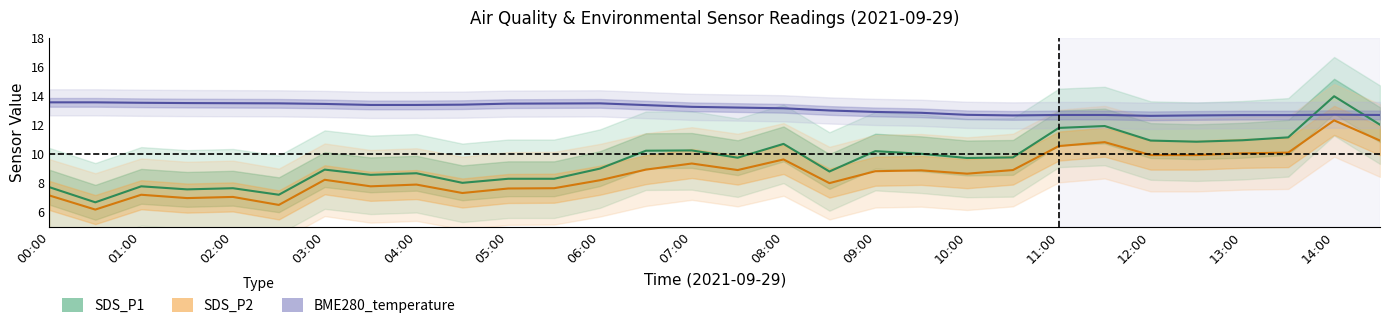

Which has a higher value, 05:00 or 01:00?

05:00